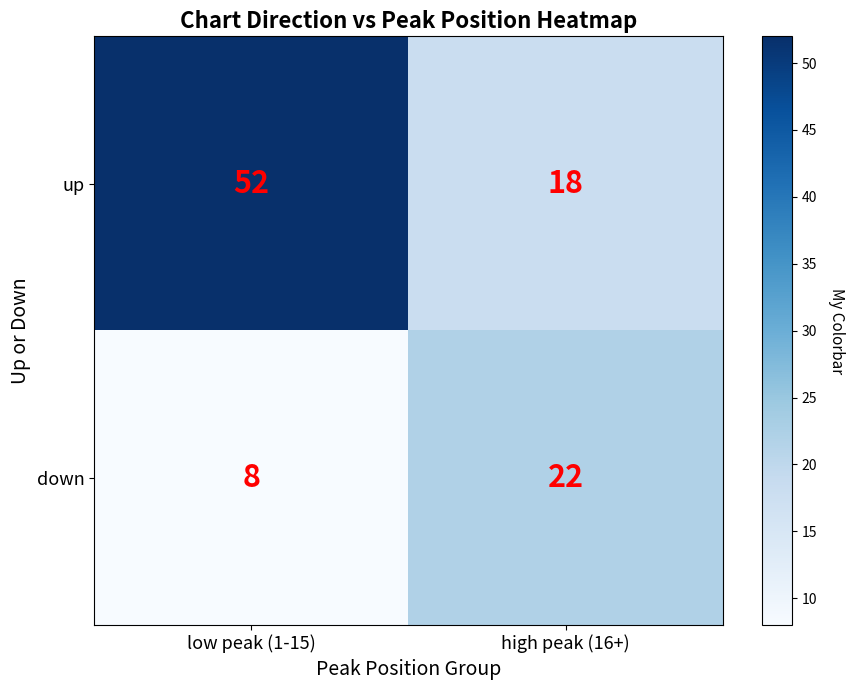

List the series in order of their peak value, lowest first.

down, up